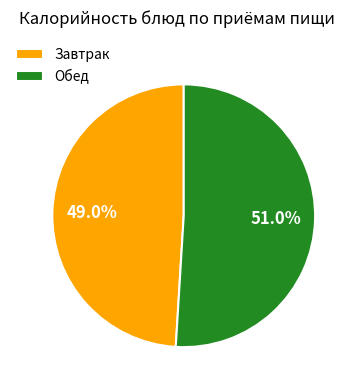

Do Завтрак and Обед together represent more than half of the pie?

Yes